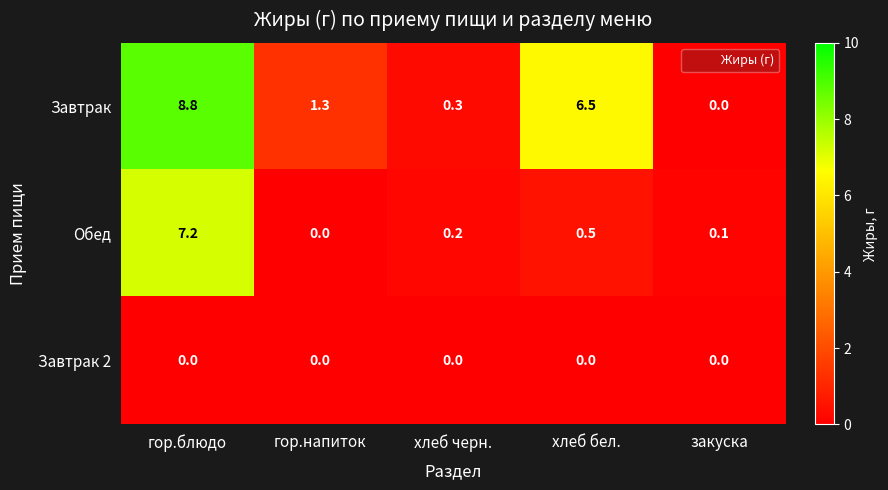

Reading left to right, transcribe all the data shown in this chart.

Завтрак: 8.8	1.3	0.3	6.5	0.0
Обед: 7.2	0.0	0.2	0.5	0.1
Завтрак 2: 0.0	0.0	0.0	0.0	0.0